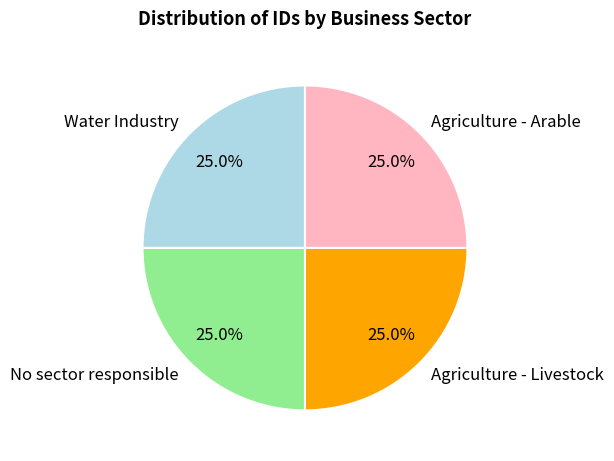

To the nearest percent, what portion does Agriculture - Arable represent?

25%